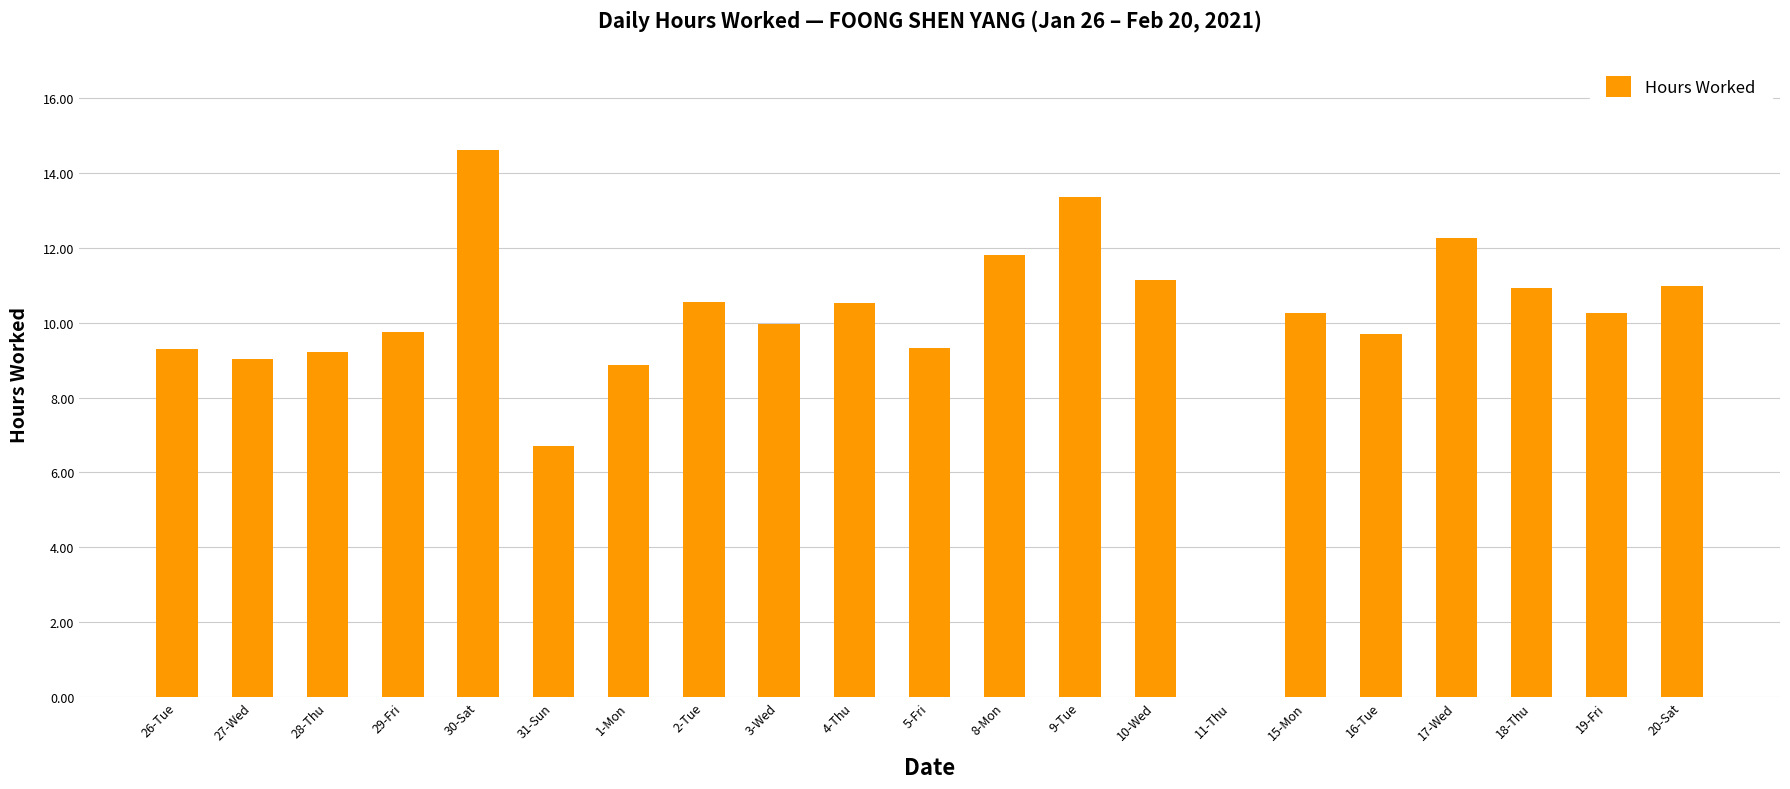

Is it true that the value at 28-Thu is 6.1?

False